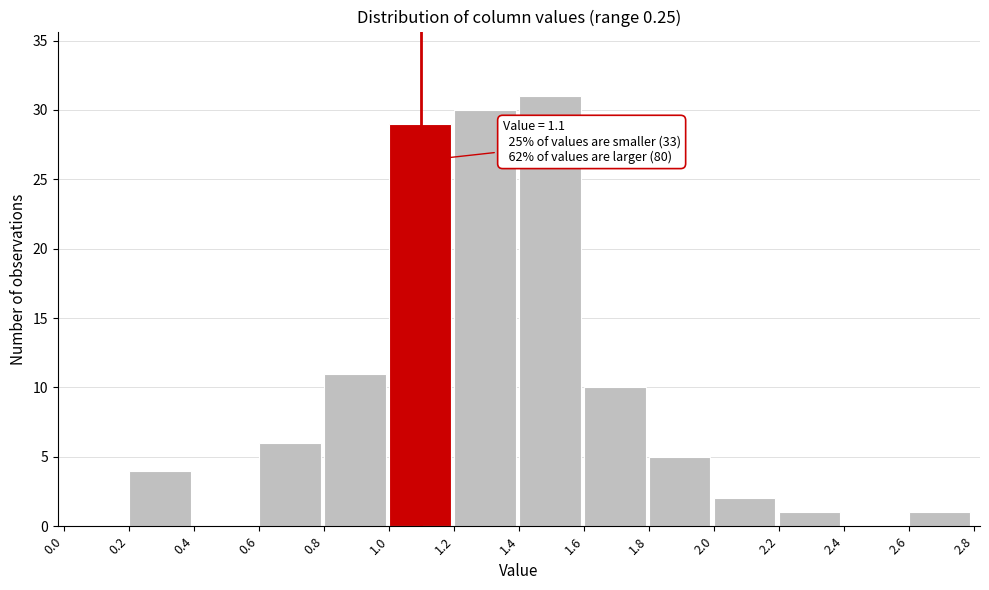

Over which range of the x-axis is the bar tallest?

1.4 to 1.6